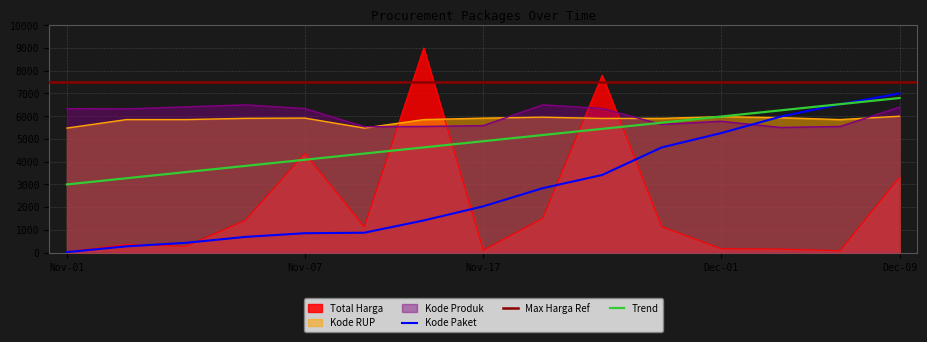

How many times do Kode RUP and Total Harga cross each other?

4